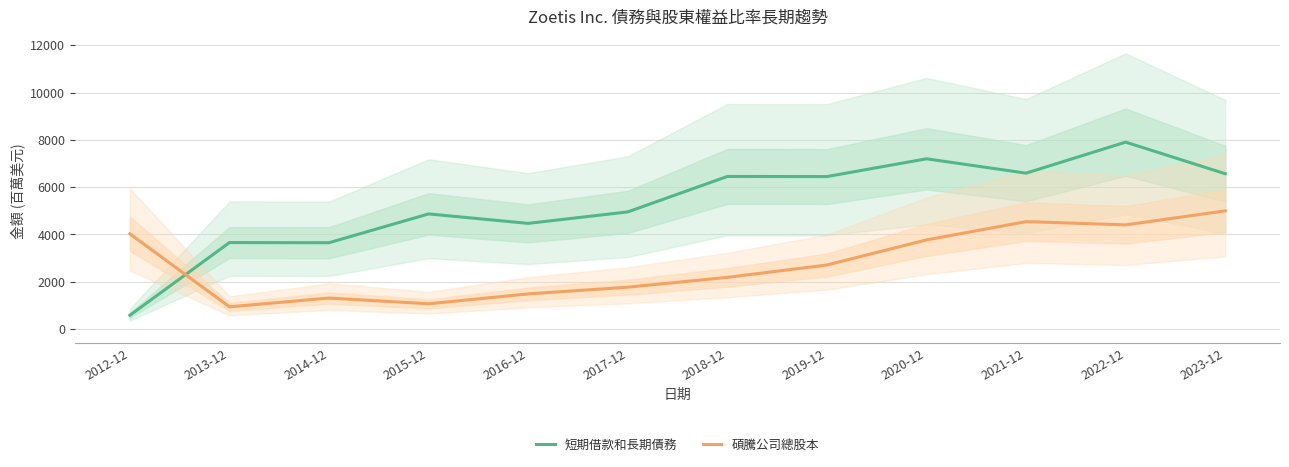

Reading left to right, list all the values displayed in this chart.

短期借款和長期債務: 2012-12=582	2013-12=3657	2014-12=3650	2015-12=4868	2016-12=4468	2017-12=4953	2018-12=6452	2019-12=6447	2020-12=7199	2021-12=6592	2022-12=7904	2023-12=6567
碩騰公司總股本: 2012-12=4026	2013-12=940	2014-12=1311	2015-12=1068	2016-12=1487	2017-12=1770	2018-12=2185	2019-12=2708	2020-12=3769	2021-12=4543	2022-12=4405	2023-12=4997